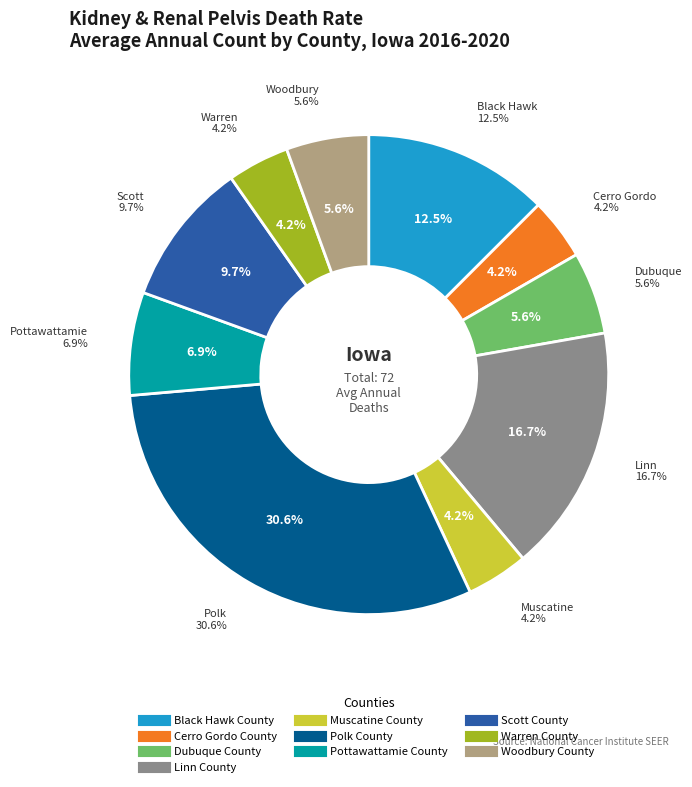

To the nearest percent, what percentage of the pie is Warren County?

4%